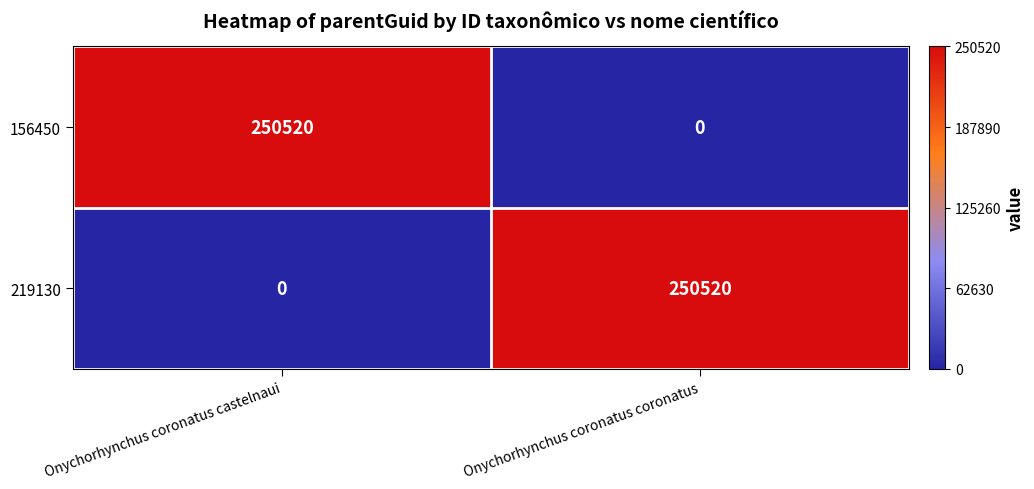

What is the sum of all 156450 values?

250520